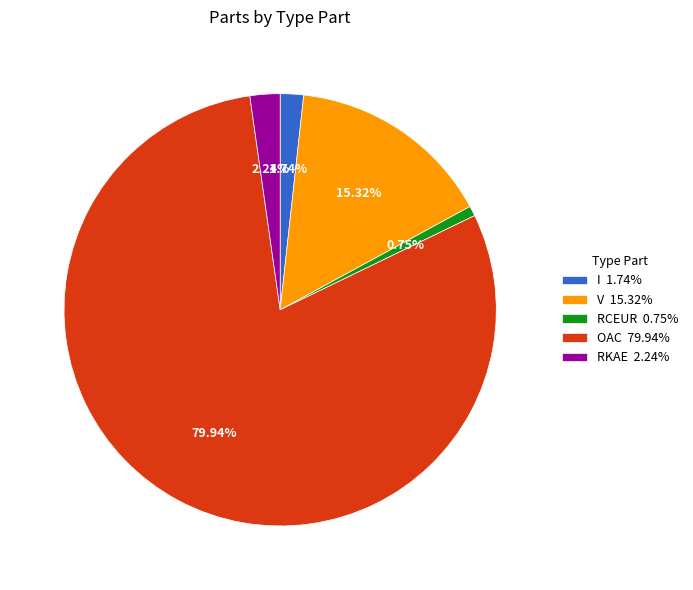

Rank the categories by value from highest to lowest.

OAC, V, RKAE, I, RCEUR